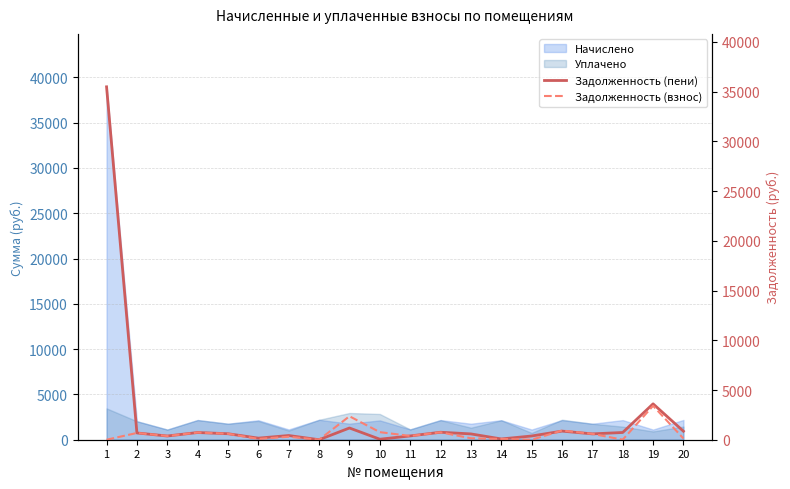

The value of Начислено at 14 is 2149.5. True or false?

True